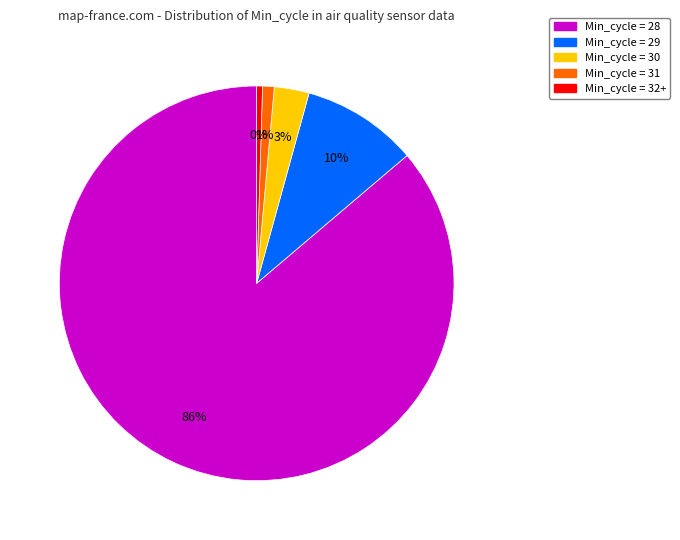

How many slices are in this pie chart?

5